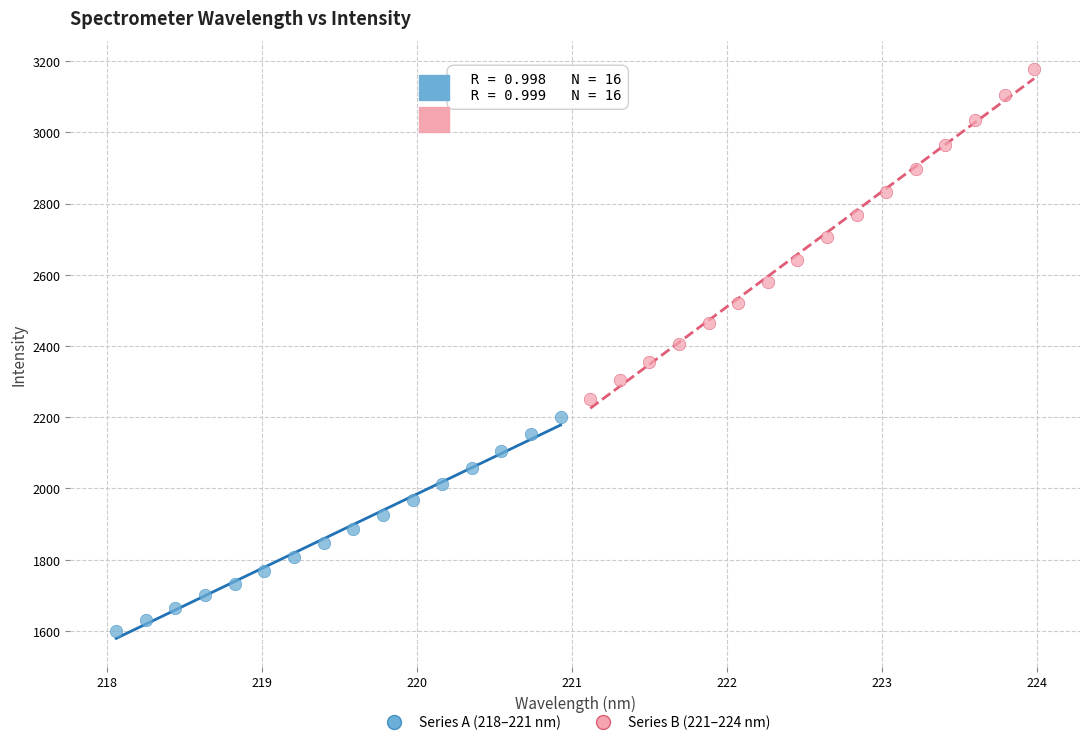

Which series has the widest spread of Y values?

Series B (221–224 nm)